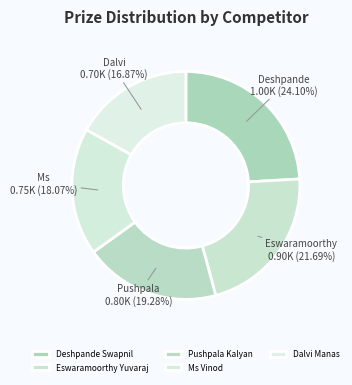

What percentage is the Pushpala Kalyan slice, to the nearest percent?

19%